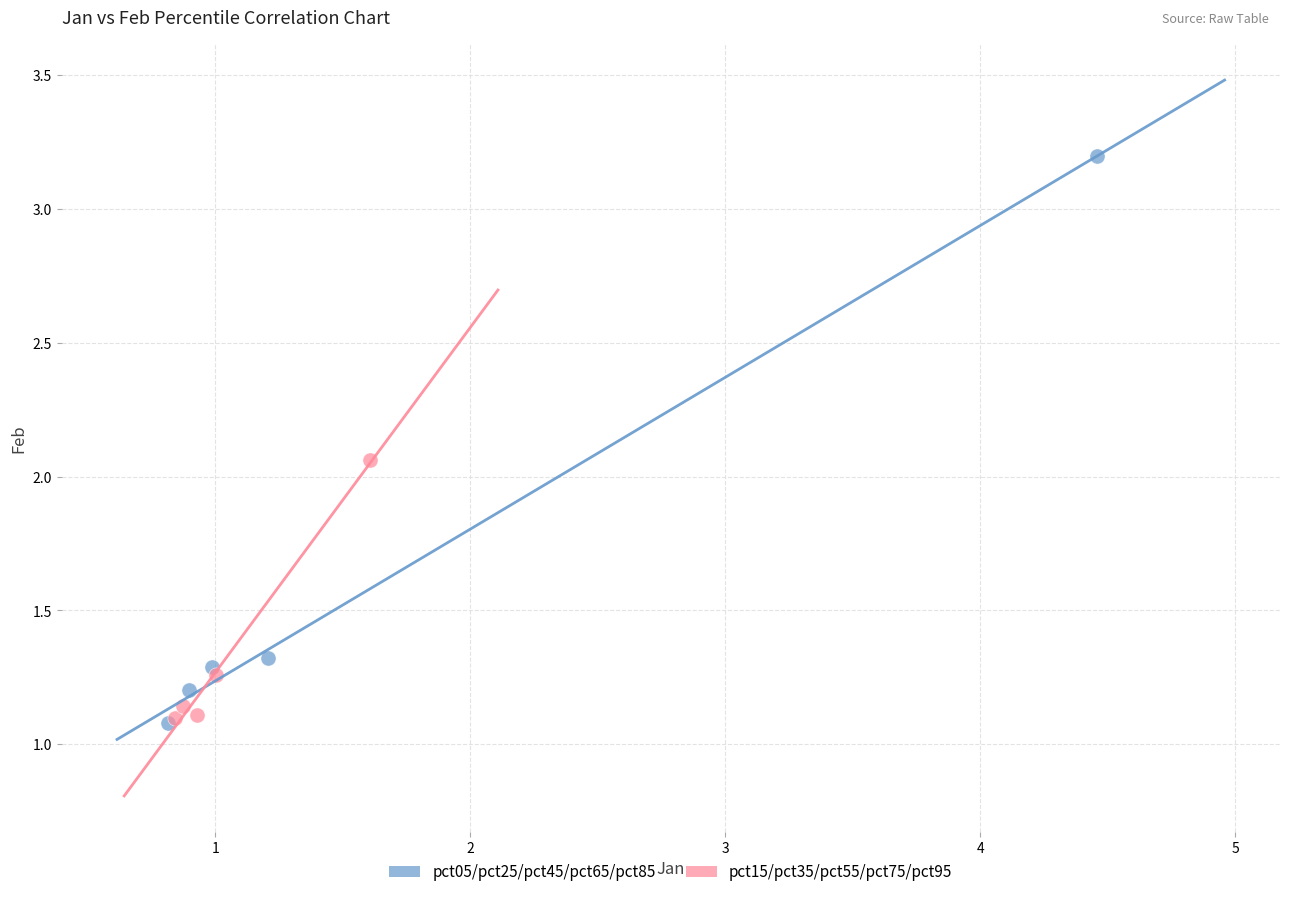

Which series contains the highest Y value?

pct05/pct25/pct45/pct65/pct85